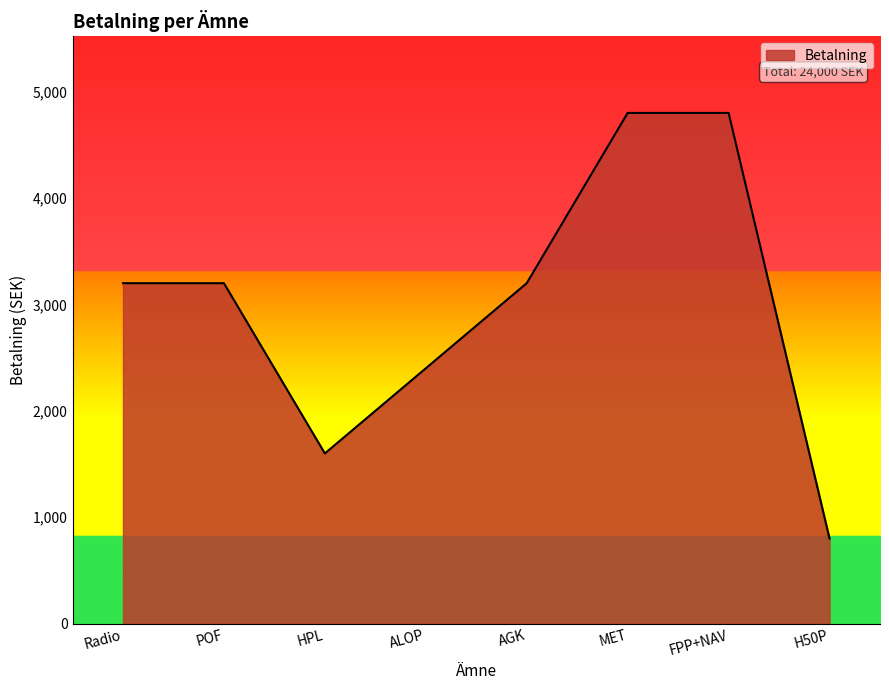

How many categories are shown in the chart?

8